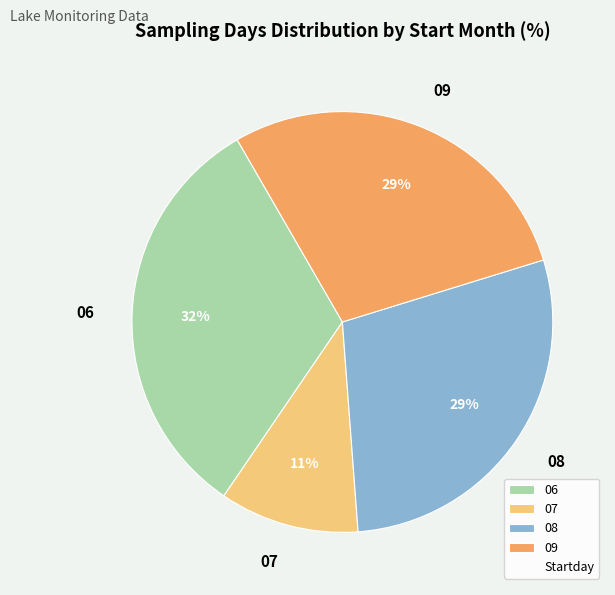

Does 06 account for over 50% of the chart?

No